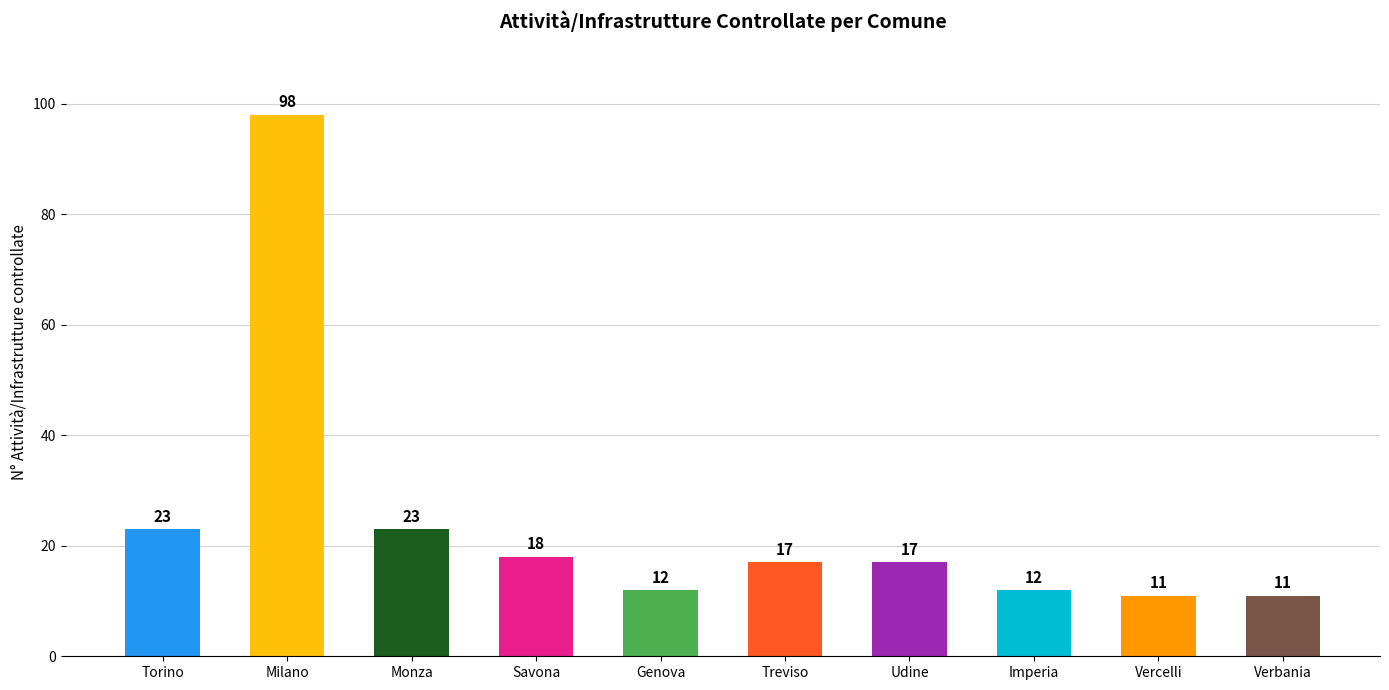

Count the number of categories in the chart.

10